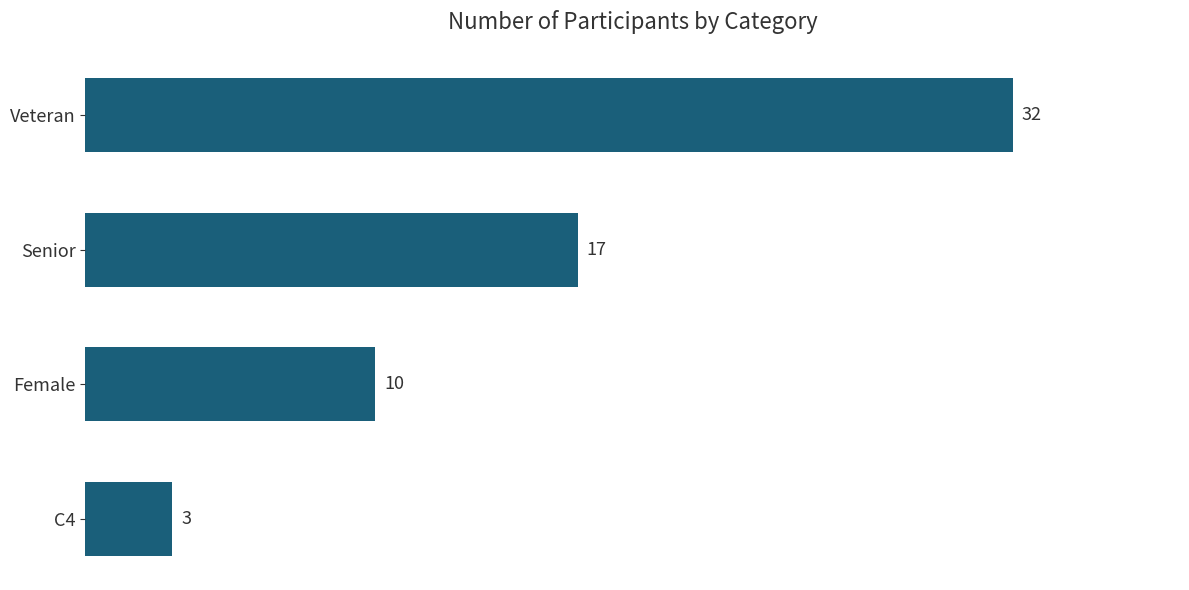

At which label is the value closest to 17?

Senior